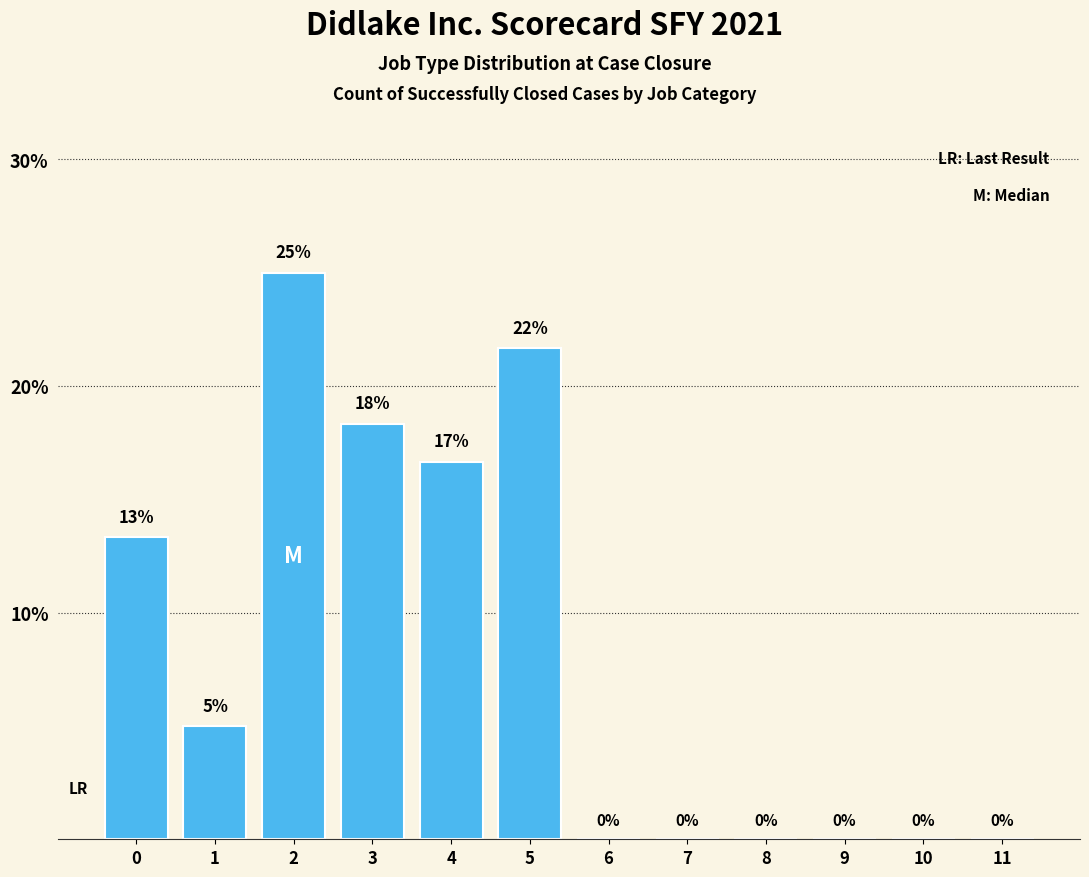

What is the maximum value shown in the chart?

25.0